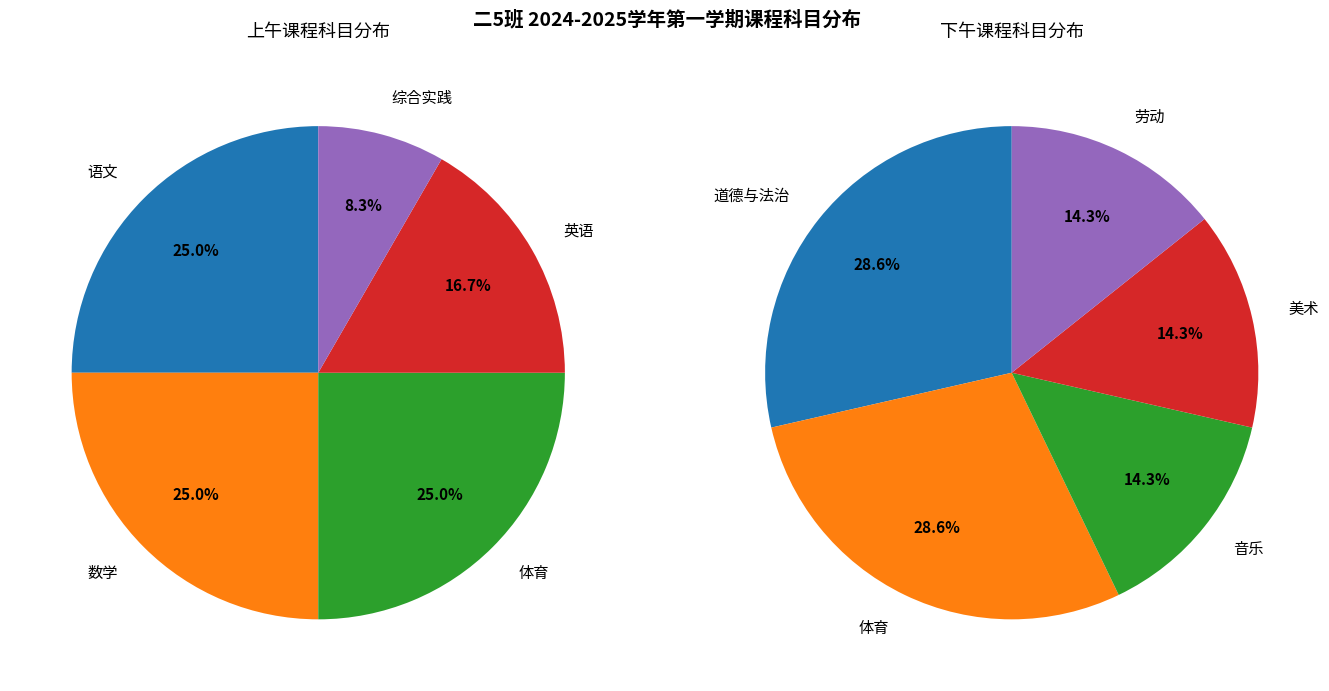

Rank the series at 1 from highest to lowest value.

上午课程, 下午课程